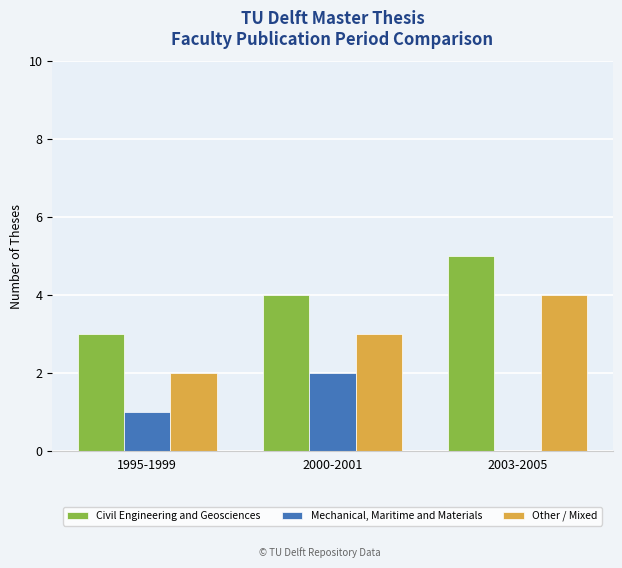

What value does the Other / Mixed series have at 2003-2005?

4